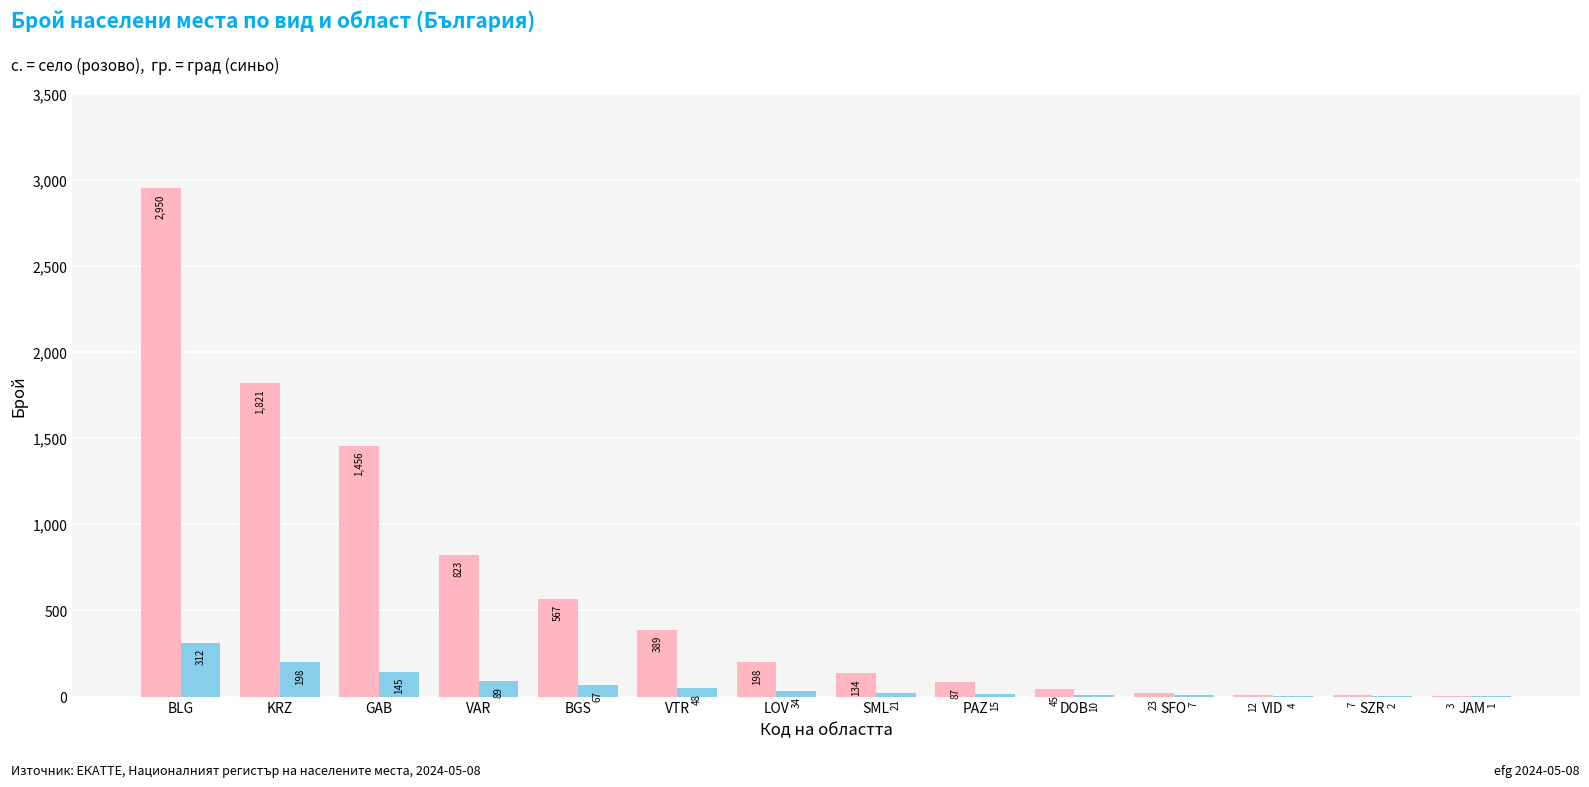

At which category is the sum across all series the highest?

BLG